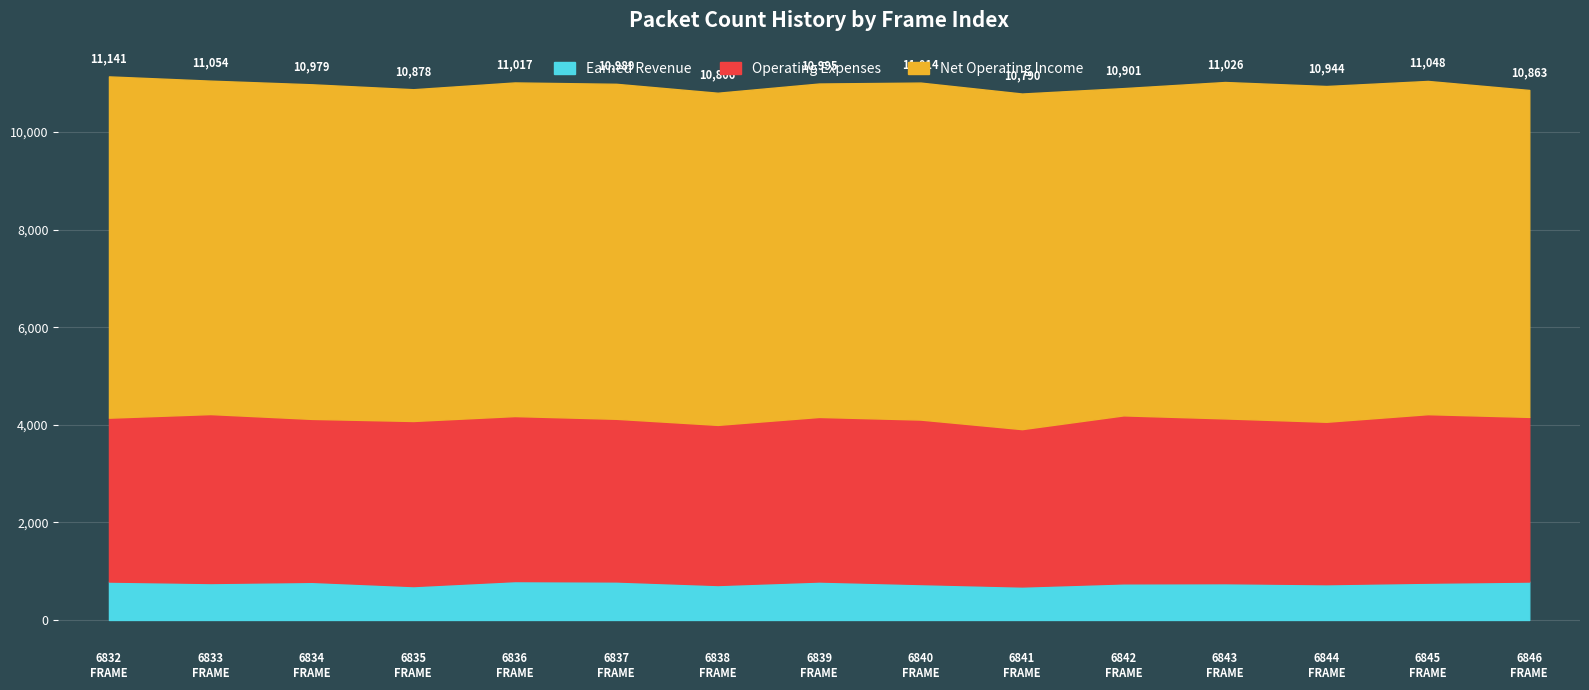

How many series are shown in this chart?

3